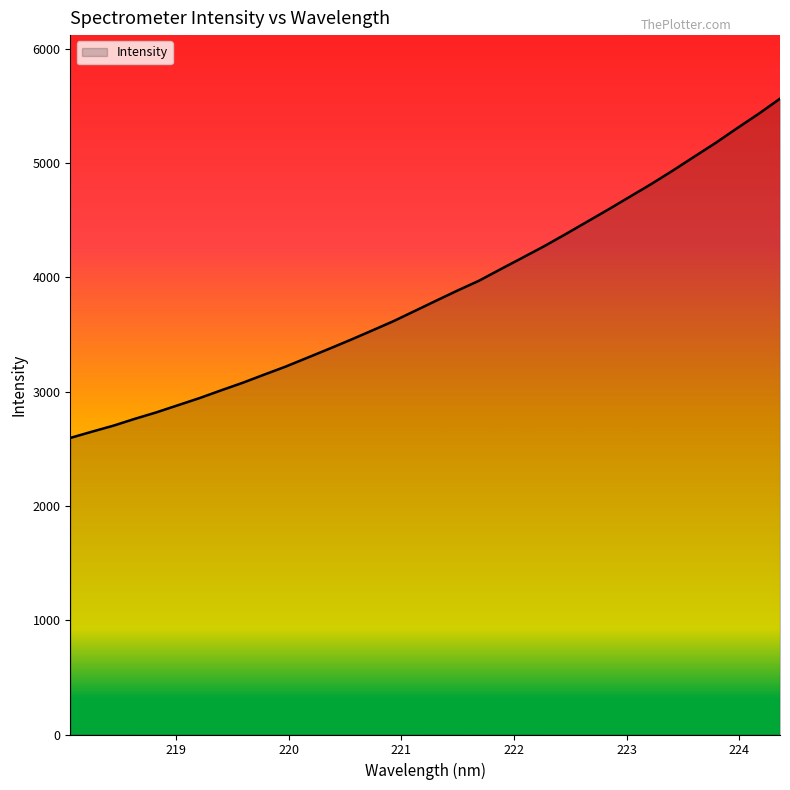

How many values are below 3795?

17